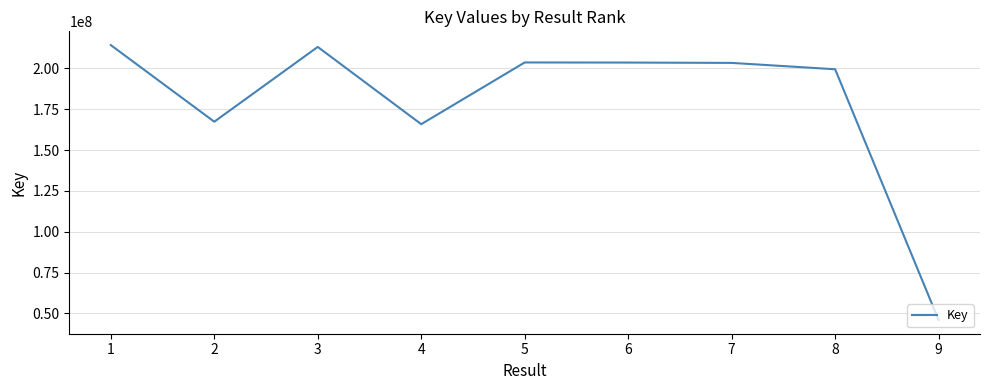

What is the sum of all values?

1616160126